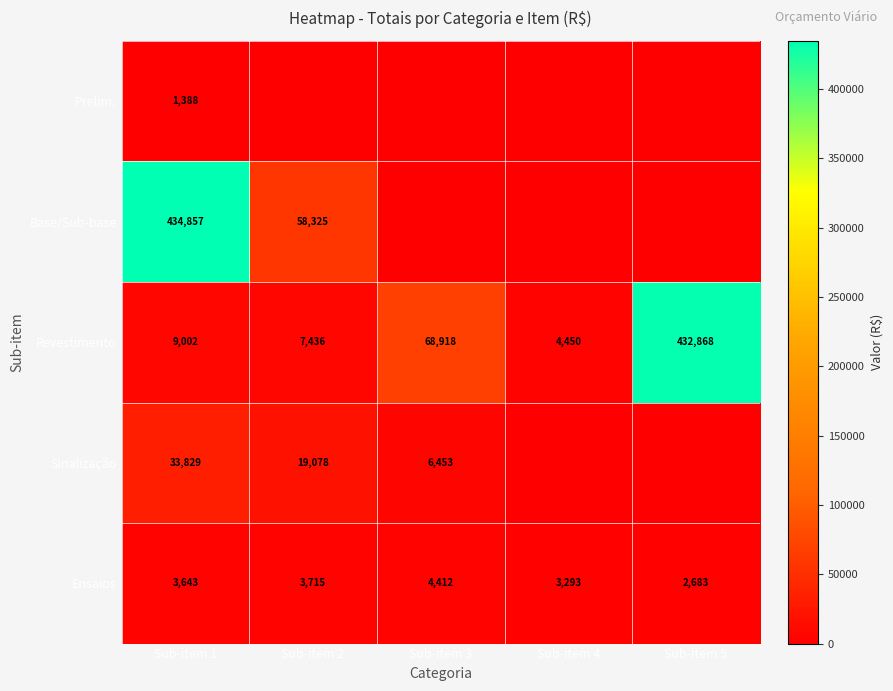

What is the difference between the Sinalização values at Sub-item 3 and Sub-item 2?

12625